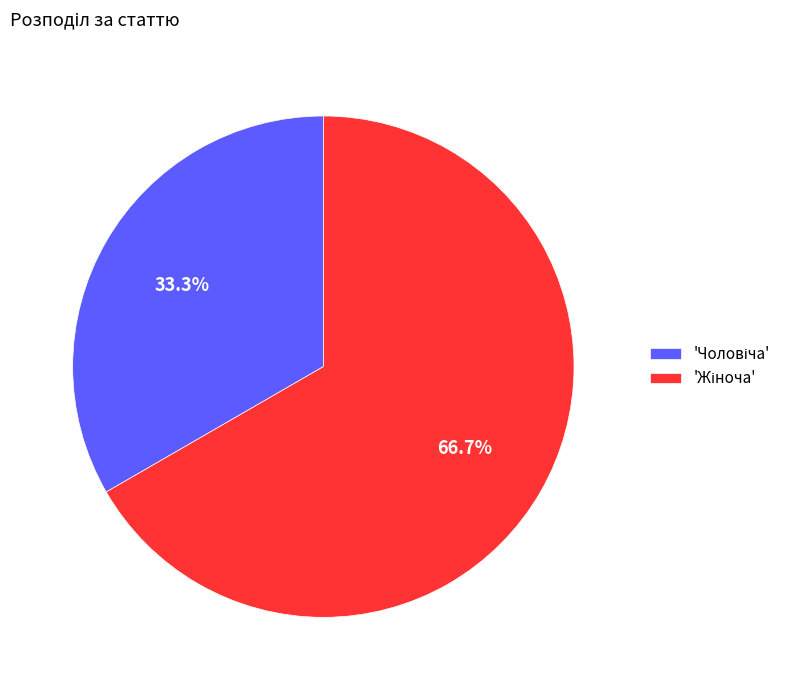

Does any single category account for the majority?

Yes